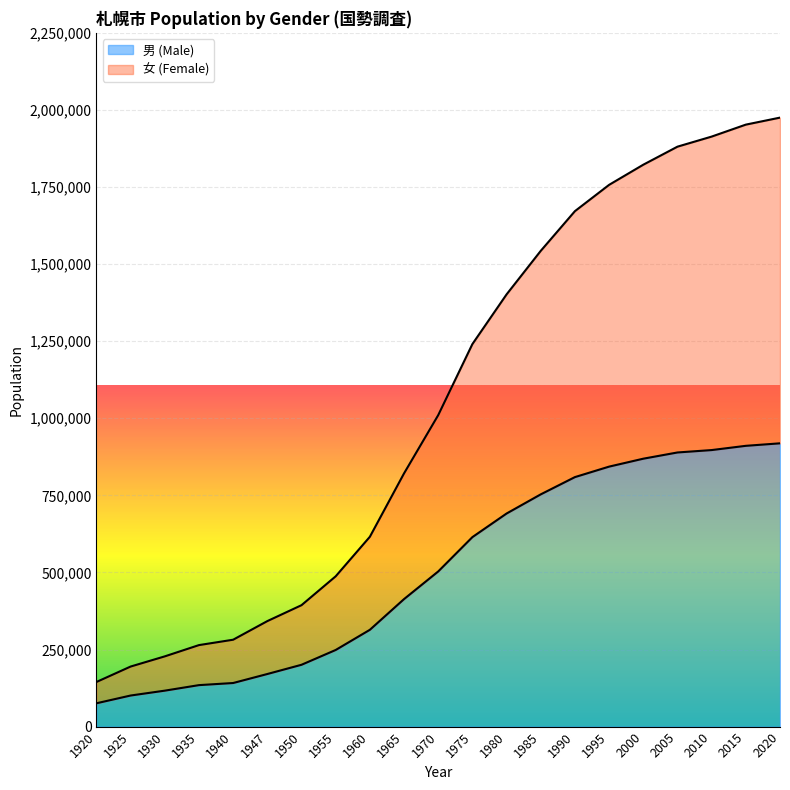

Which has a higher value, 2015 or 1935?

2015